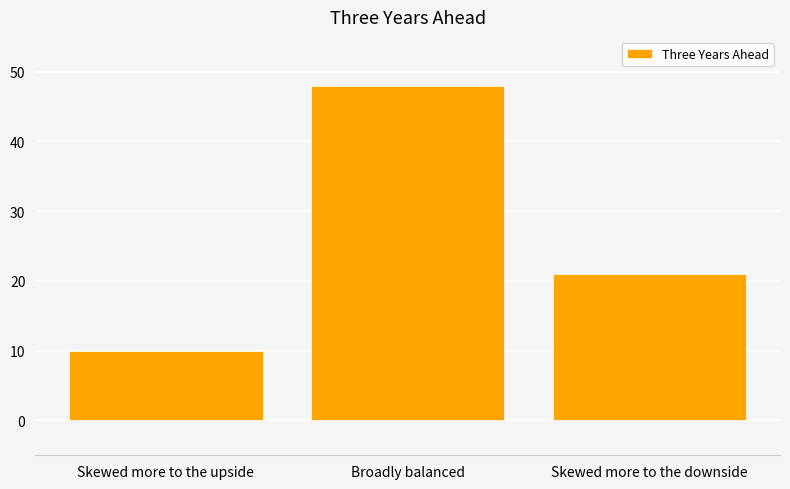

How many data points are less than 21?

1